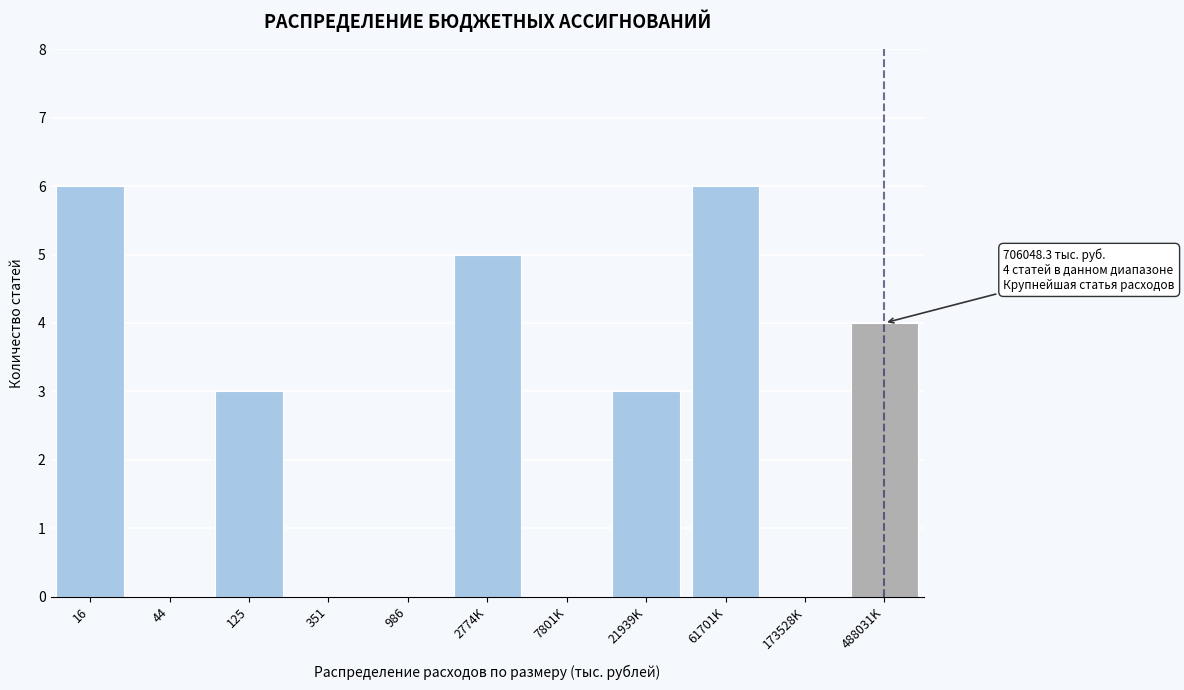

Reading left to right, list all the values displayed in this chart.

16=6	44=0	125=3	351=0	986=0	2774K=5	7801K=0	21939K=3	61701K=6	173528K=0	488031K=4